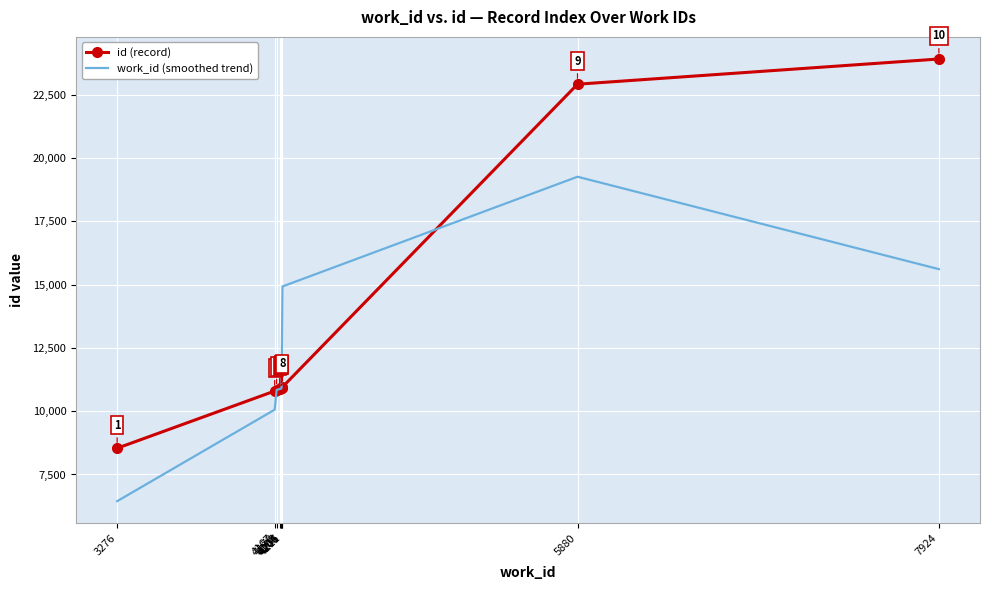

What is the sum of all work_id (smoothed trend) values?

120759.3